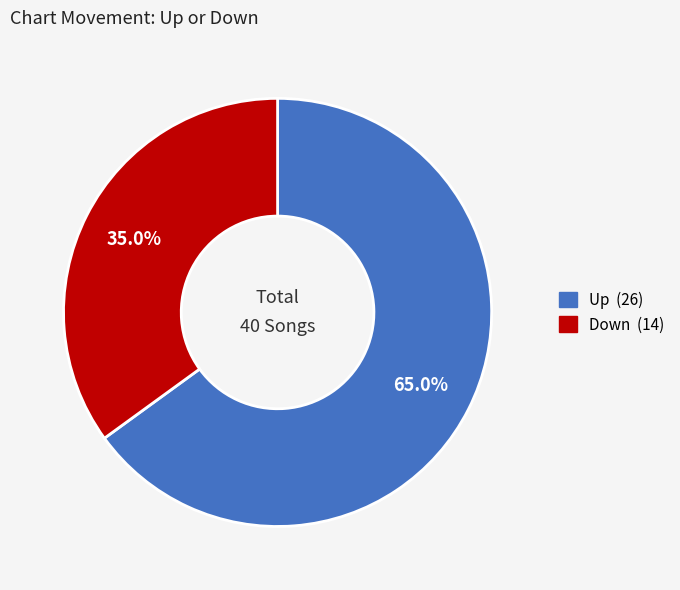

What percentage do Down and Up together represent?

100.0%